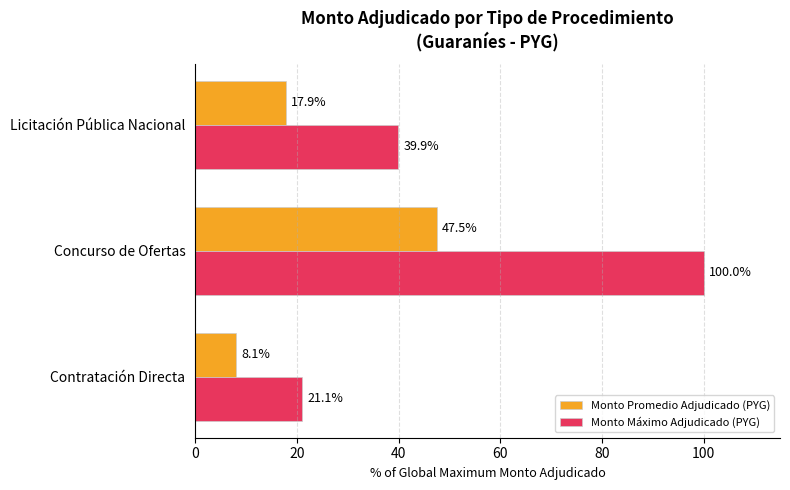

What is the smallest value displayed?

8.1